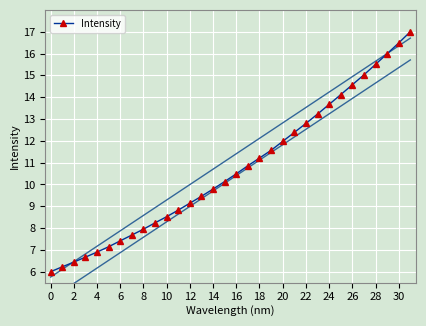

The chart shows a value of 17.0 at 31. True or false?

True